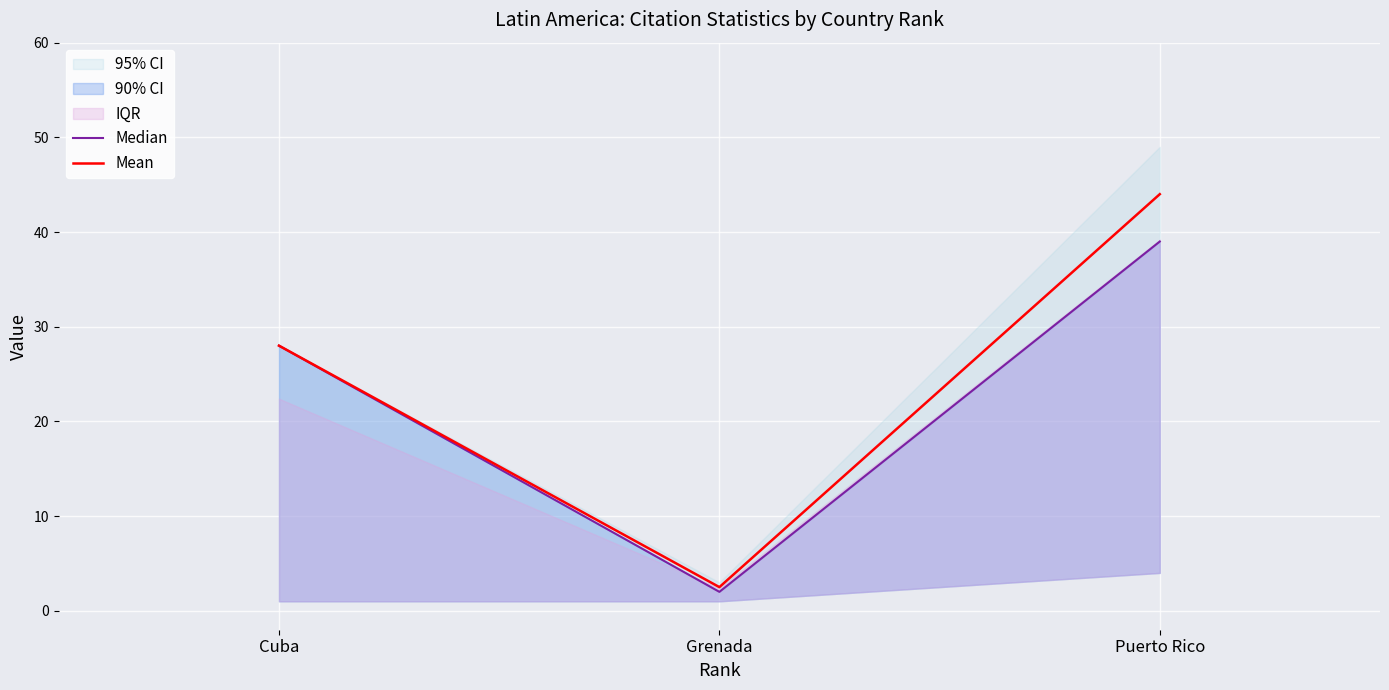

What is the average value of the Mean series?

24.8